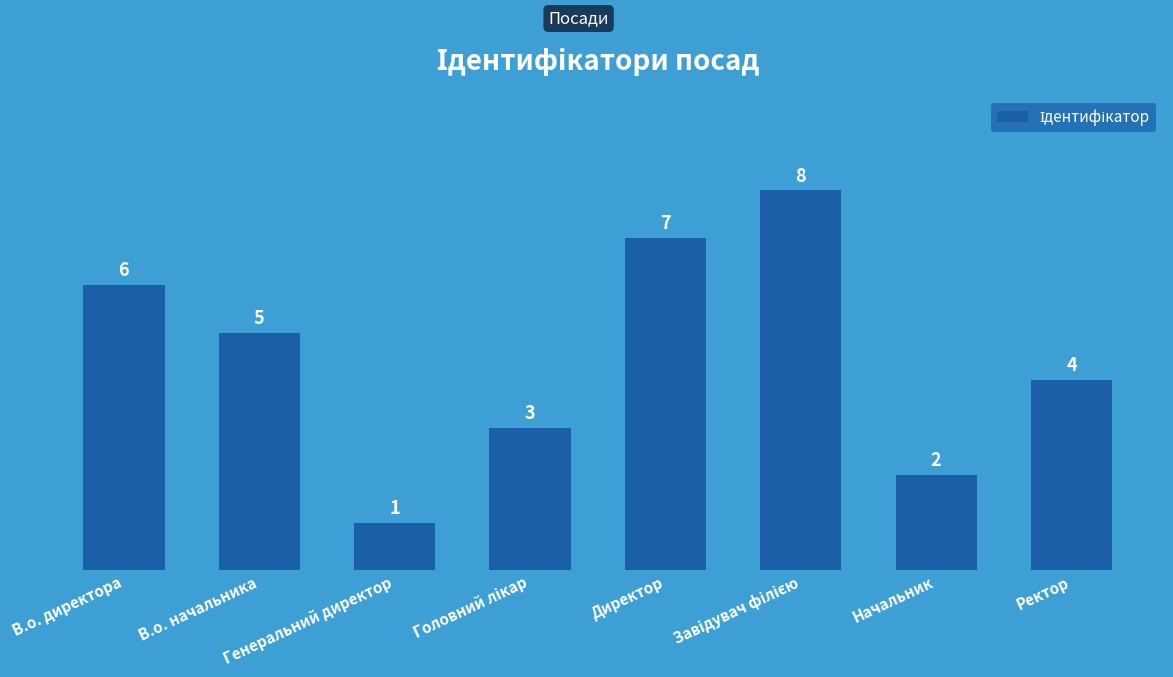

What is the sum of all values?

36